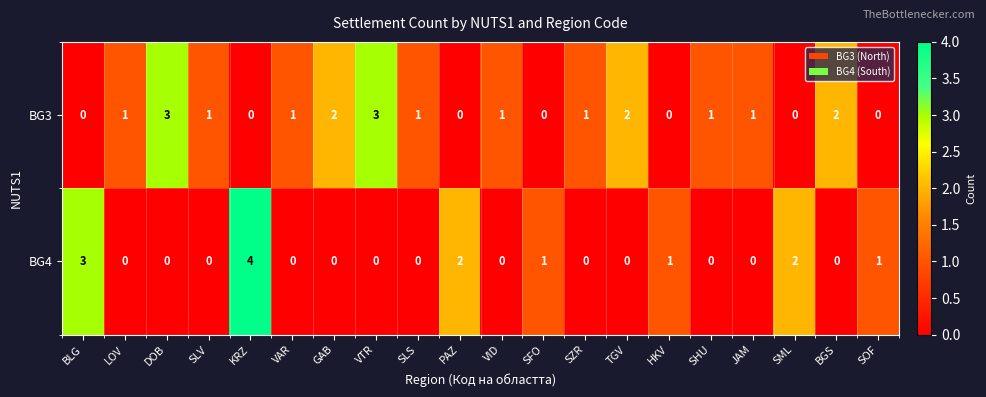

Which series has the largest total across all categories?

BG3